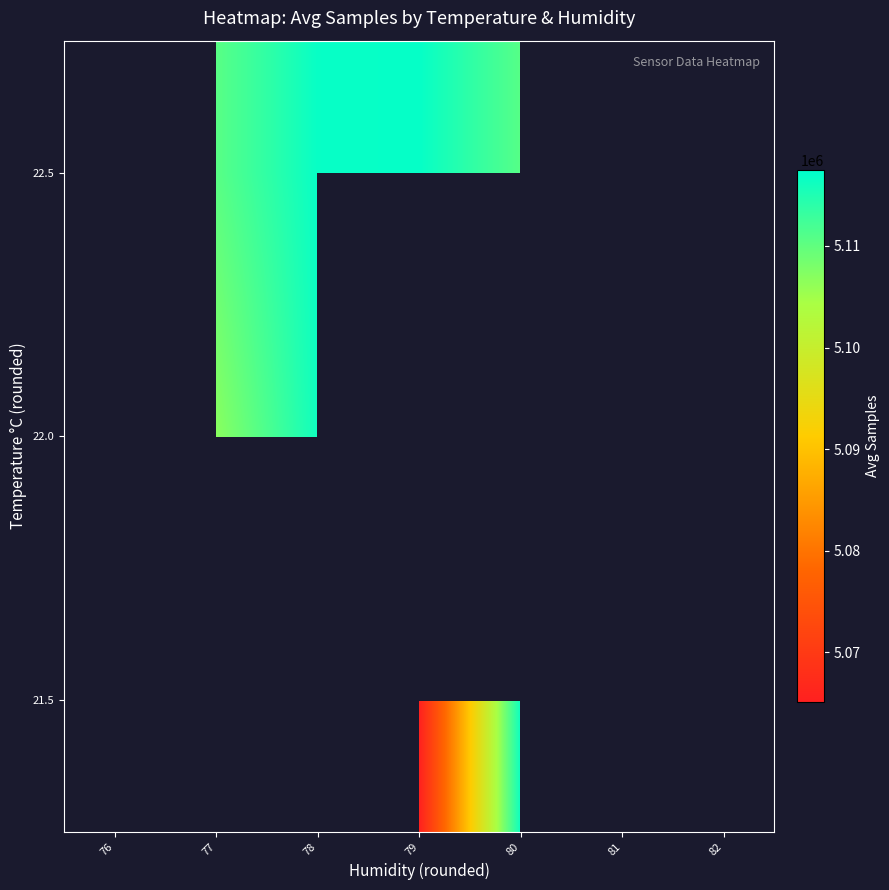

Between 79 and 80, which is larger?

80